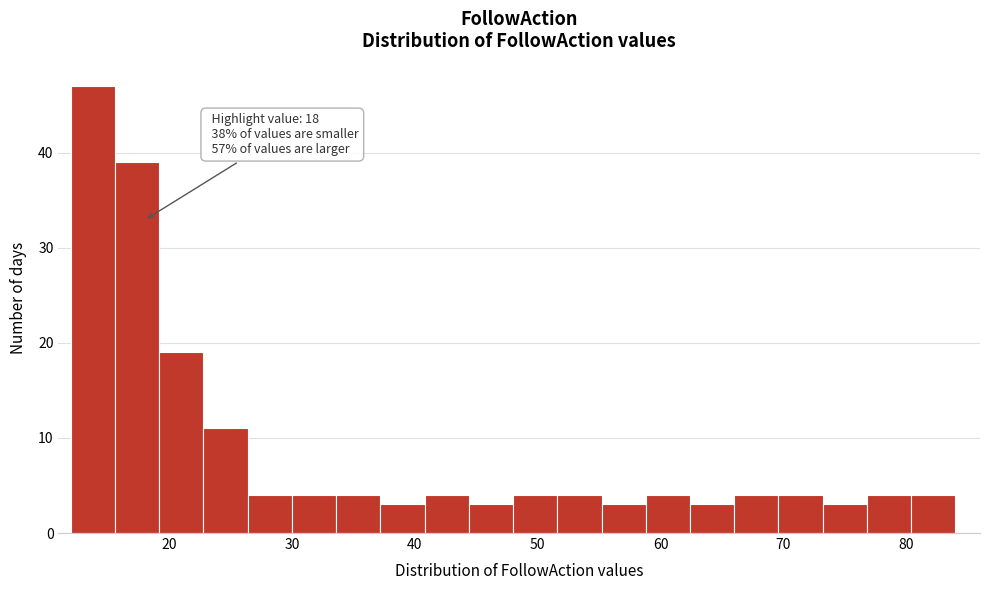

Around what value on the x-axis is the tallest bar? Give the approximate position of its centre, as read against the axis.

14